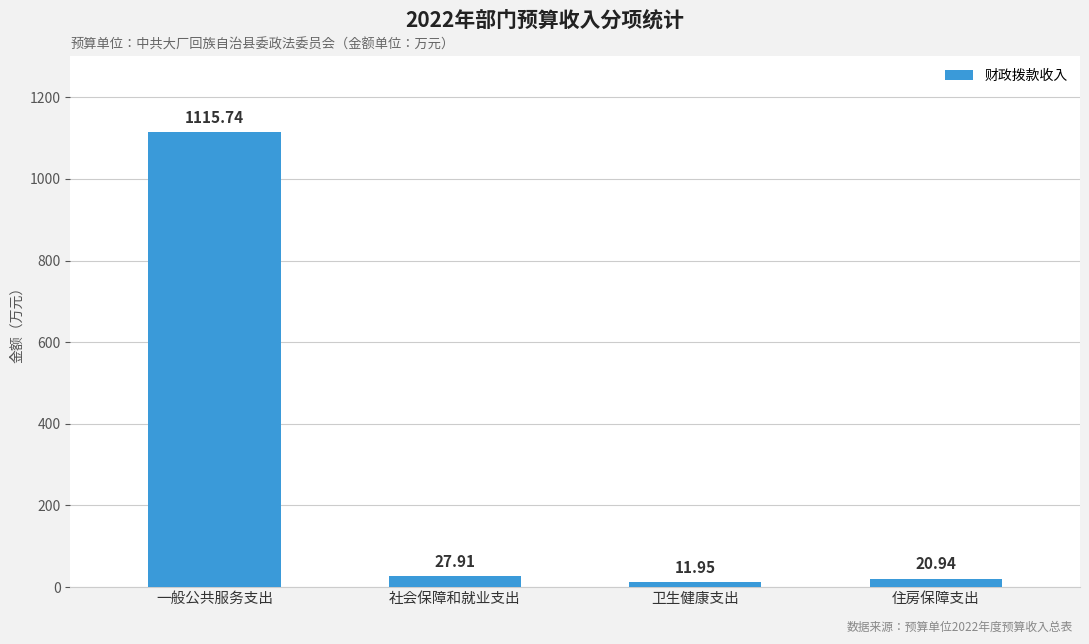

What is the difference between the second highest and second lowest values?

7.0